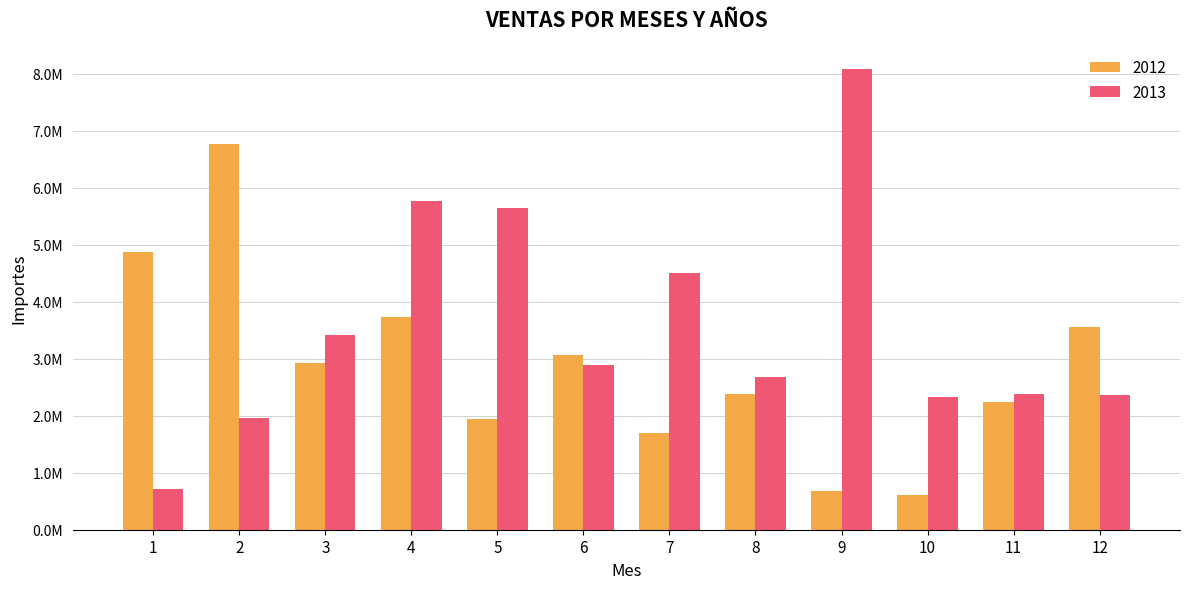

What are all the series names shown in the legend?

2012, 2013